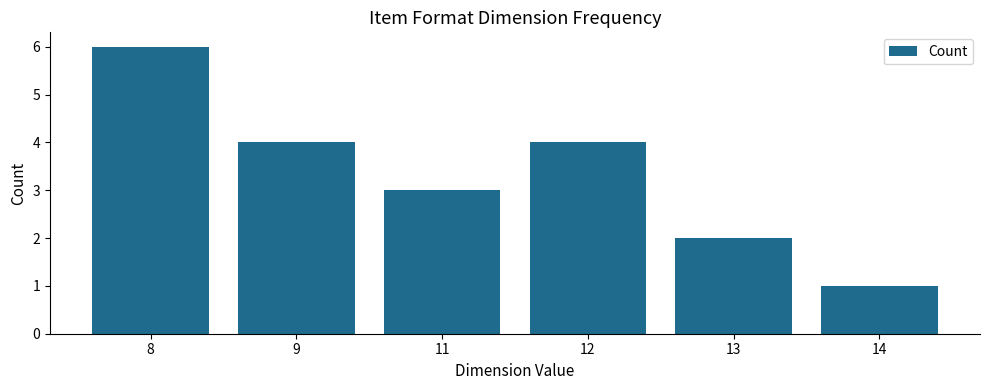

What is the change in value from 8 to 13?

-4